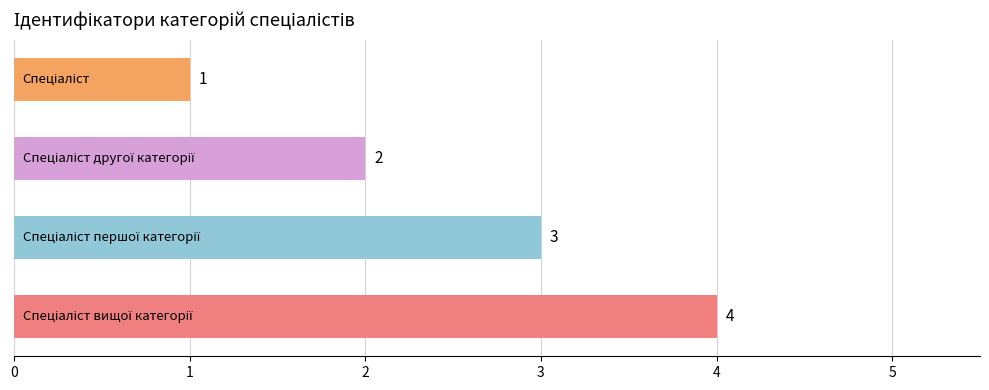

What is the difference between the maximum and minimum values?

3